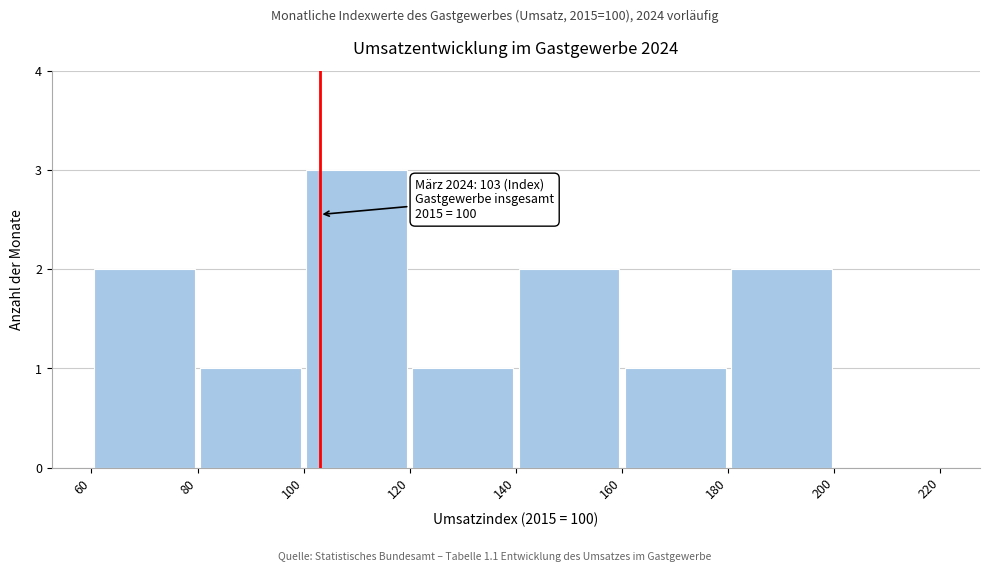

Over which range of the x-axis is the bar tallest?

100 to 120